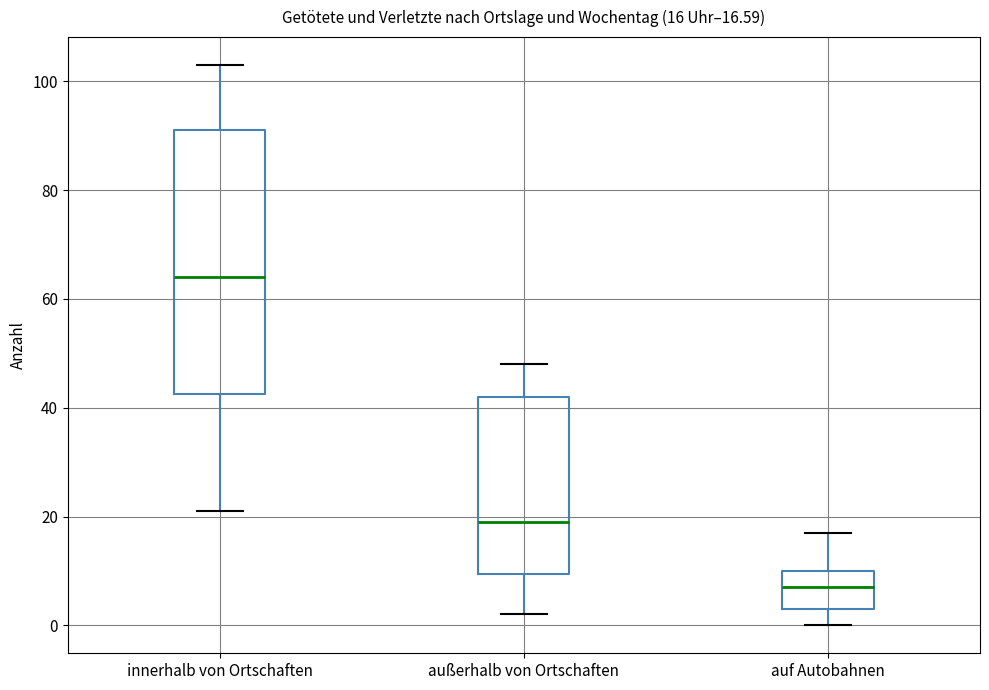

Comparing the boxes themselves (not the whiskers), which one is the tallest?

innerhalb von Ortschaften